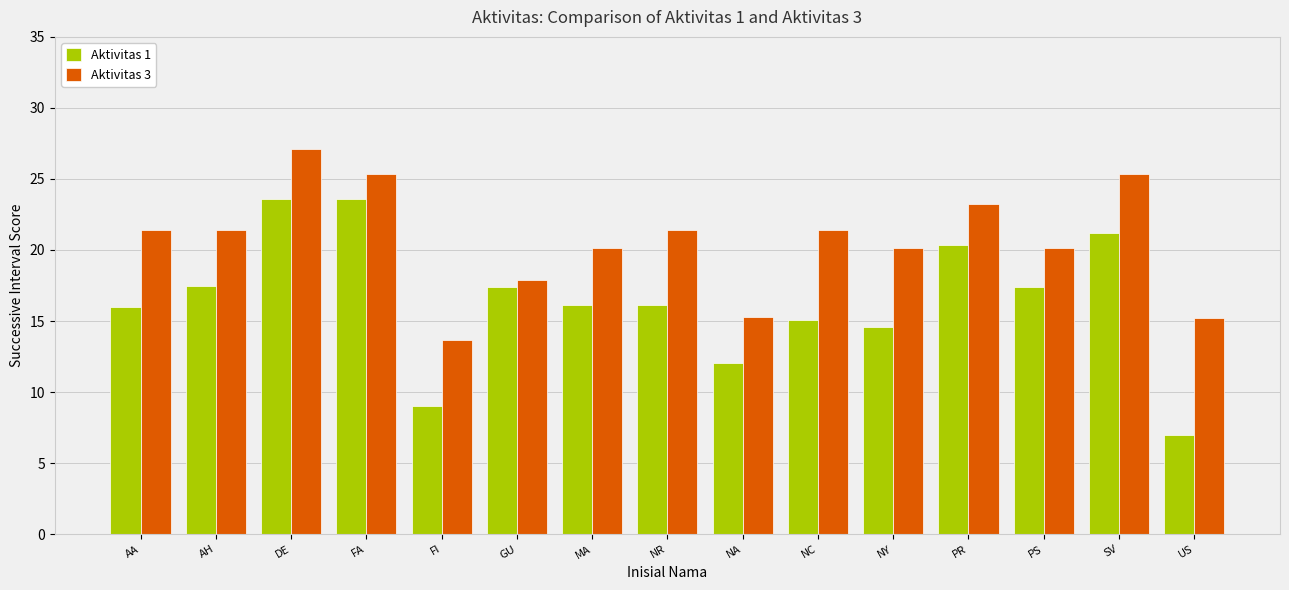

Which category has the highest value in the Aktivitas 3 series?

DE